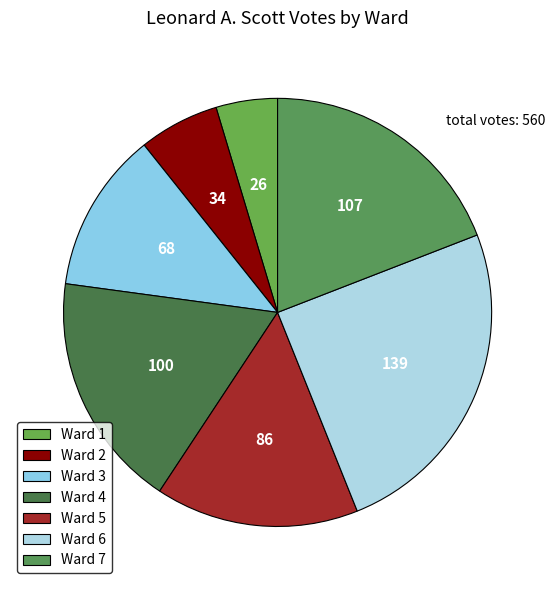

To the nearest percent, what is the difference between the largest and smallest slice percentages?

20%